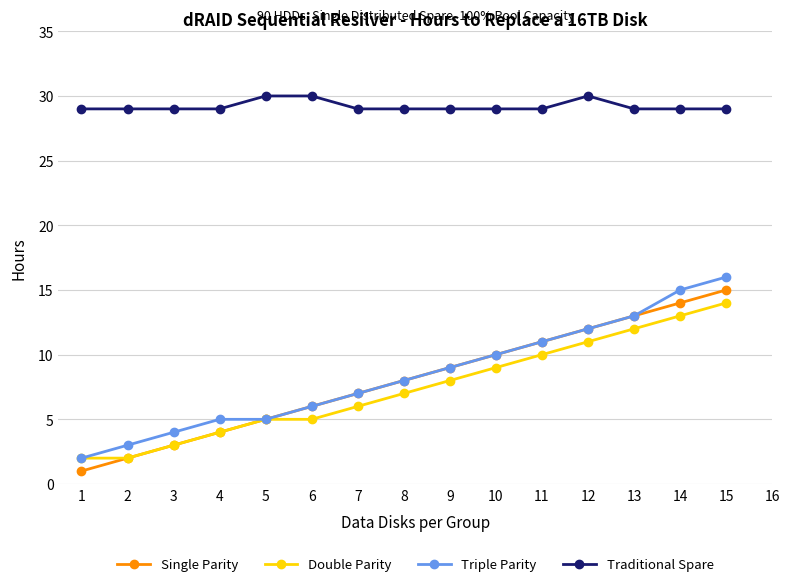

What are all the series names shown in the legend?

Single Parity, Double Parity, Triple Parity, Traditional Spare